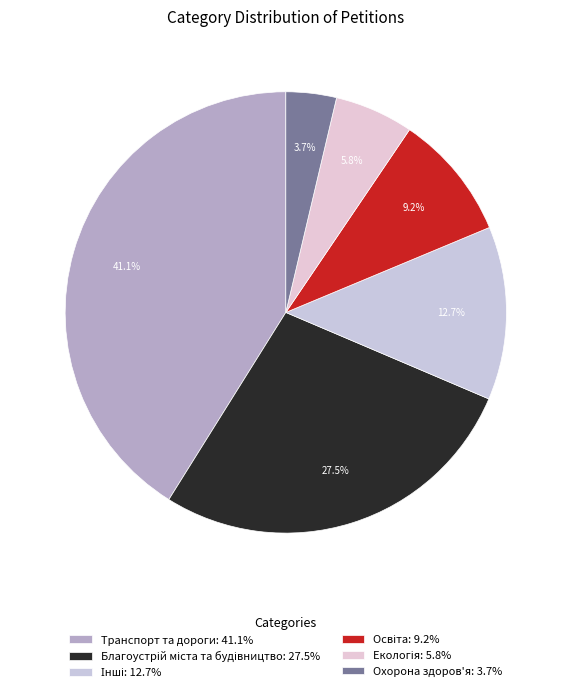

The Освіта slice represents 9% of the pie. True or false?

True